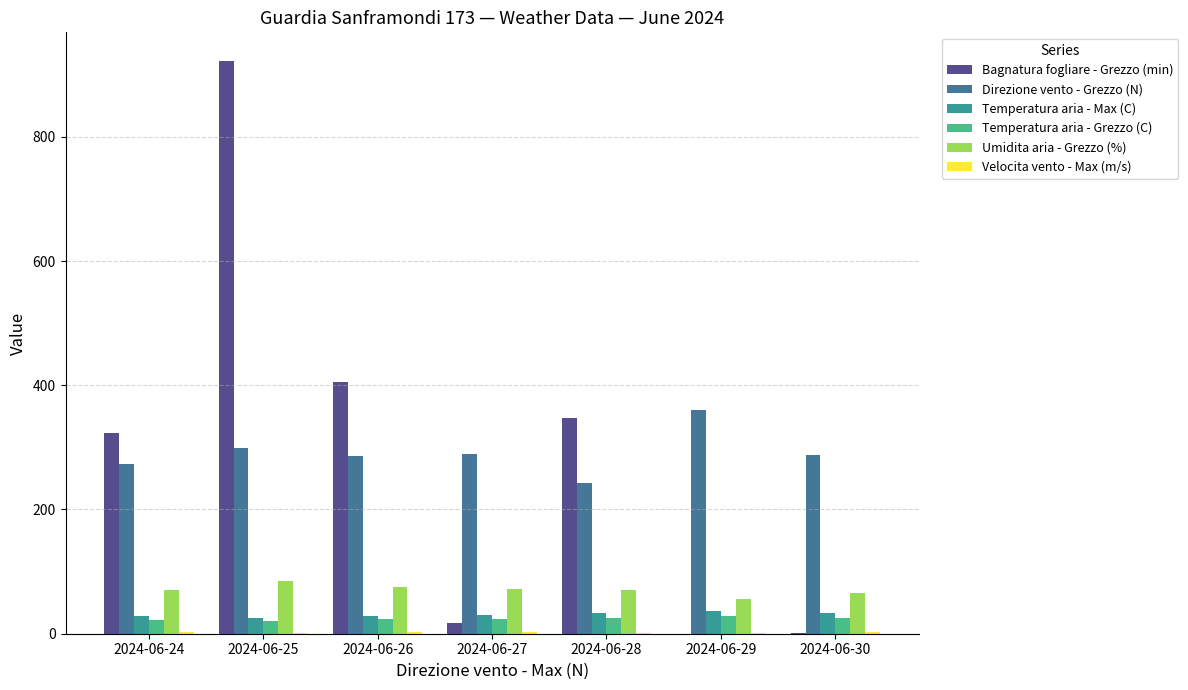

Where does the Umidita aria - Grezzo (%) series first go above 71?

2024-06-24